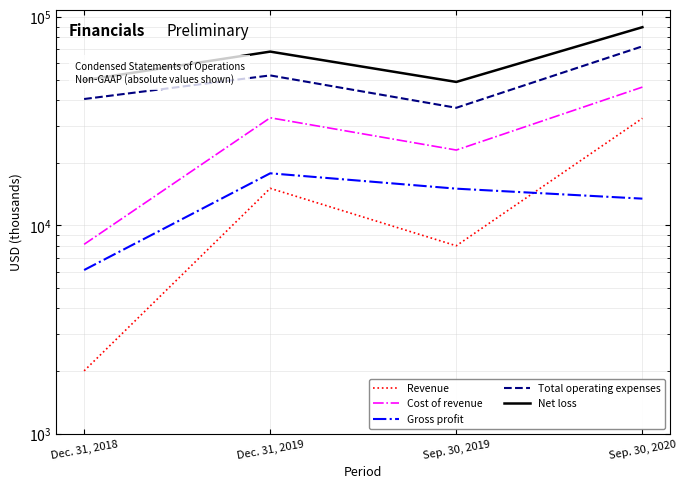

Reading left to right, list all the values displayed in this chart.

Revenue: 2007	15078	7993	32688
Cost of revenue: 8122	32880	23015	46142
Gross profit: 6115	17802	15022	13454
Total operating expenses: 40448	52505	36715	72398
Net loss: 49780	68299	48853	89449